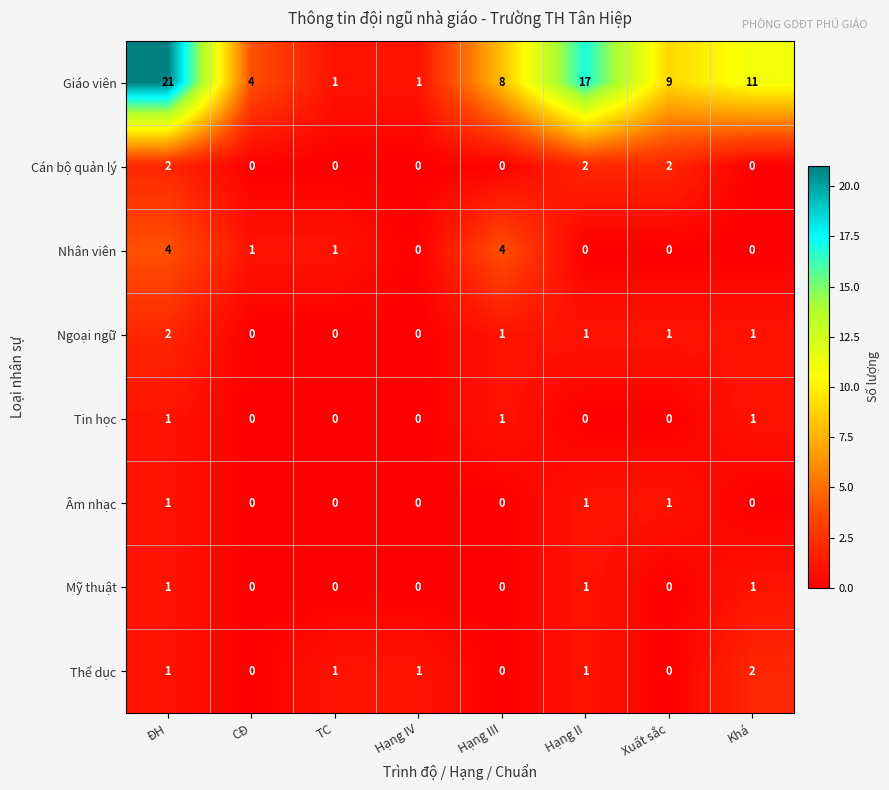

Which series changed the most between CĐ and Hạng IV?

Giáo viên